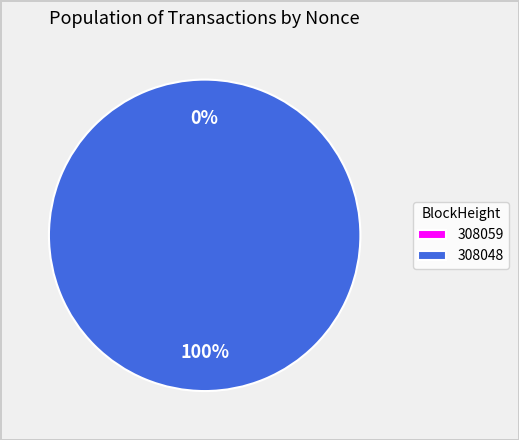

To the nearest percent, what is the combined percentage of 308059 and 308048?

100%